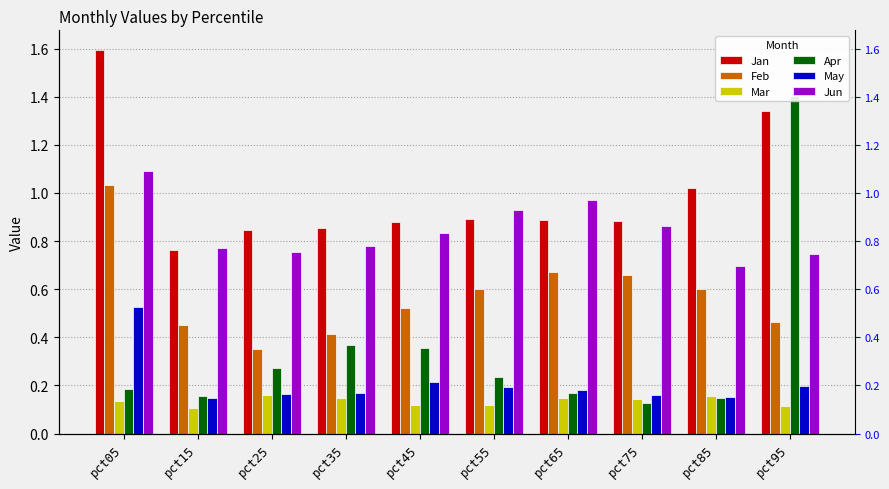

Which label corresponds to the smallest value in the chart?

pct15